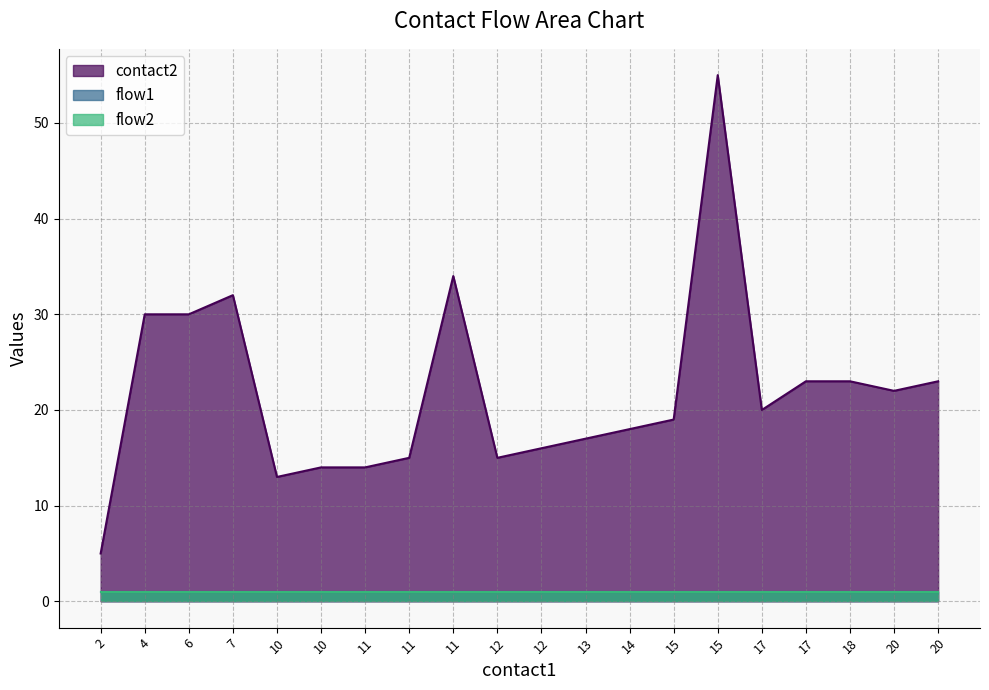

Is it true that flow2 equals 1 at 10?

False